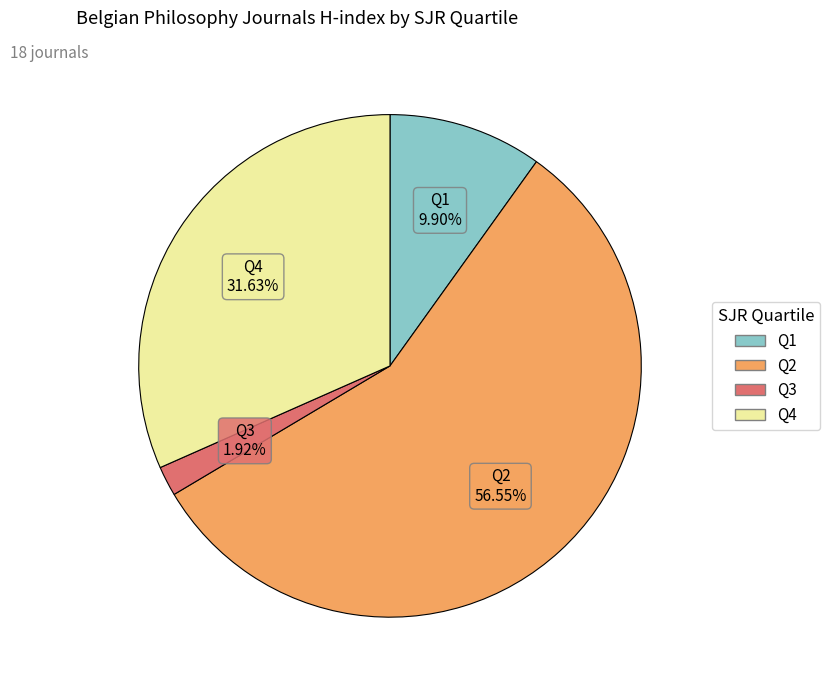

Is there a majority slice in this chart?

Yes